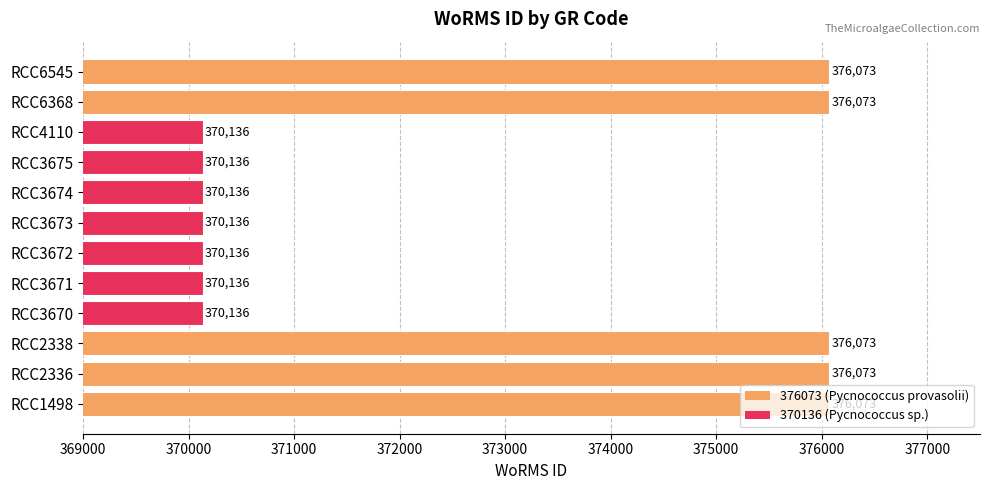

What is the change in value from RCC3675 to RCC6368?

+5937